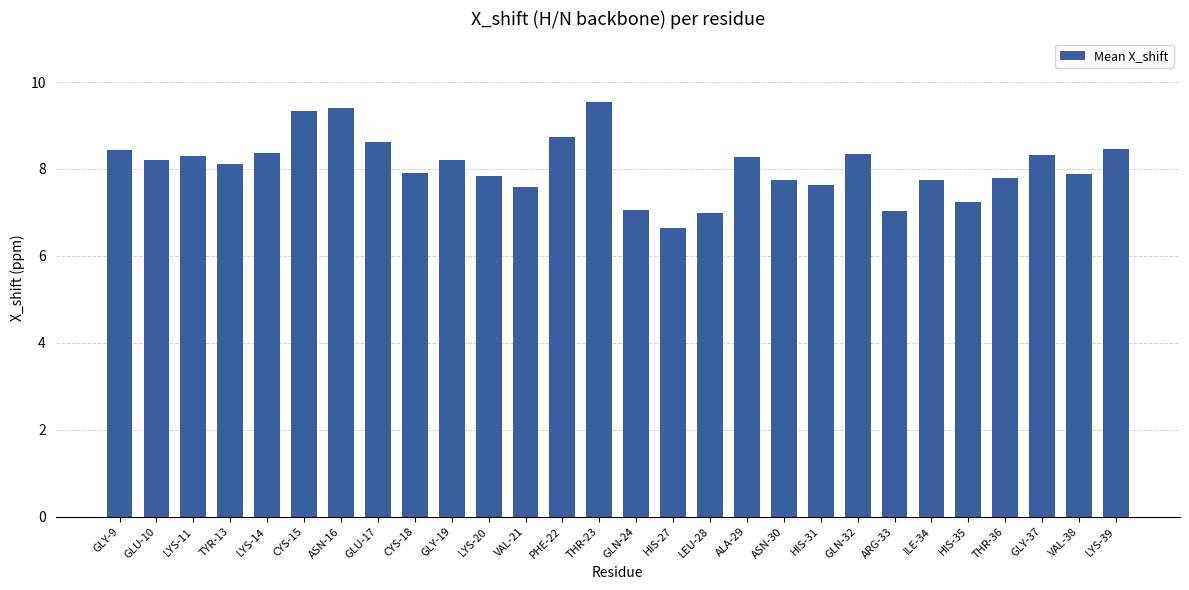

At which label does the data first exceed 8?

GLY-9